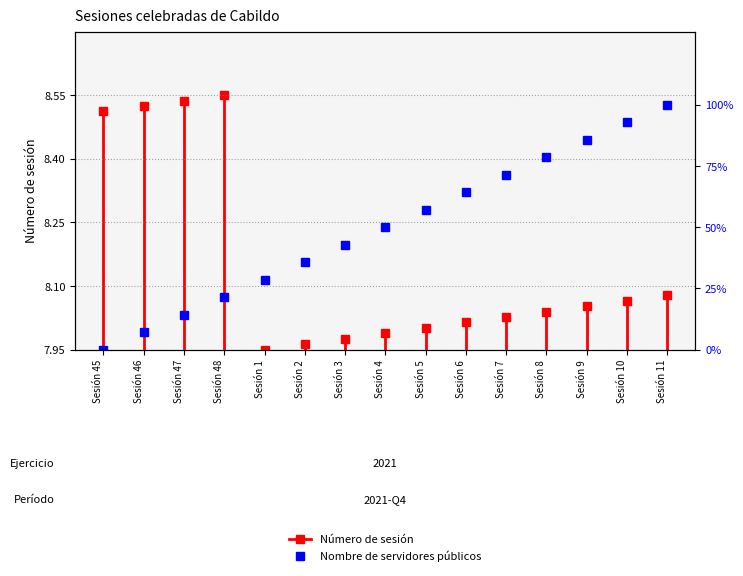

What position from the left is Sesión 47?

3